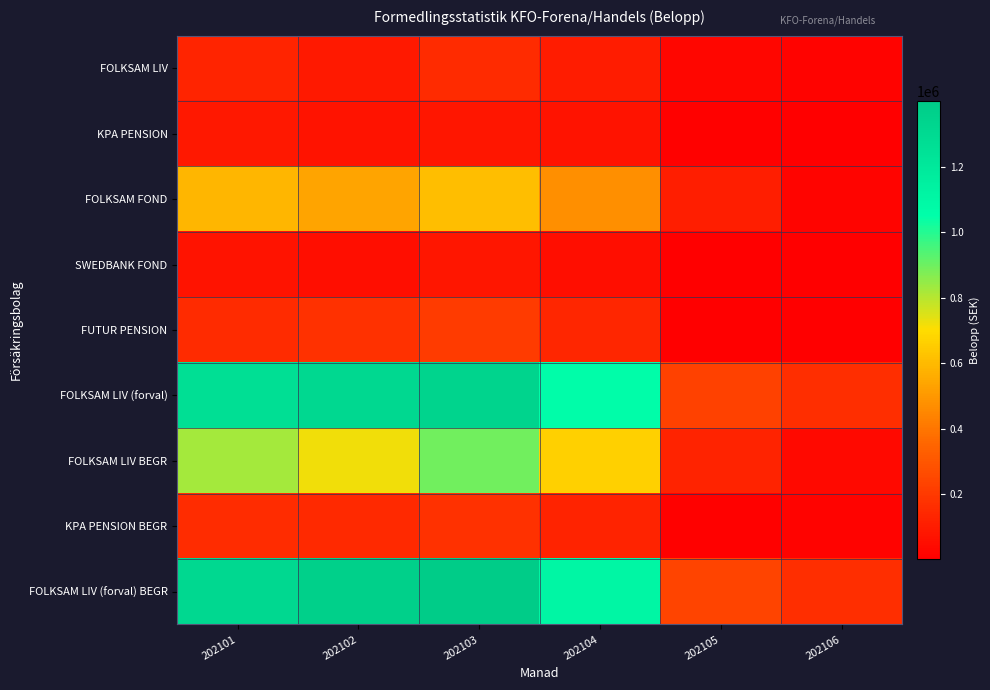

Rank the series at 202102 from lowest to highest value.

SWEDBANK FOND, KPA PENSION, FOLKSAM LIV, KPA PENSION BEGR, FUTUR PENSION, FOLKSAM FOND, FOLKSAM LIV BEGR, FOLKSAM LIV (forval), FOLKSAM LIV (forval) BEGR